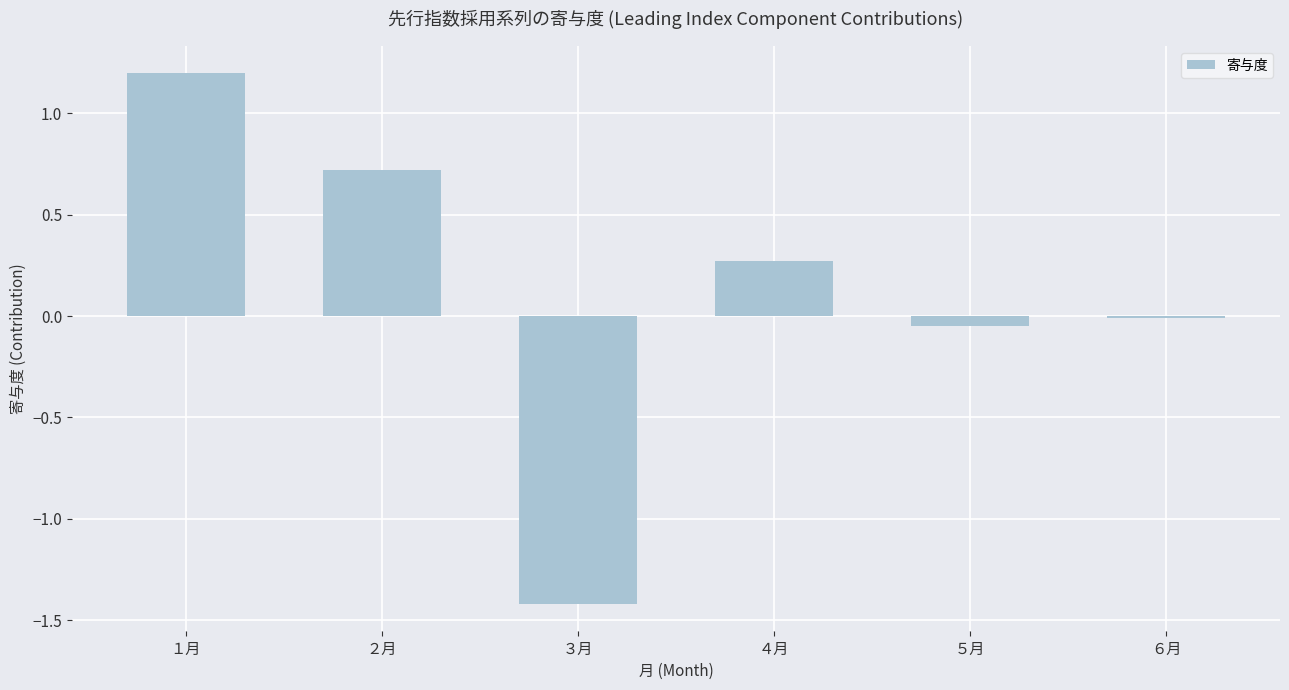

What is the sum of the values at ２月 and ３月?

-0.7